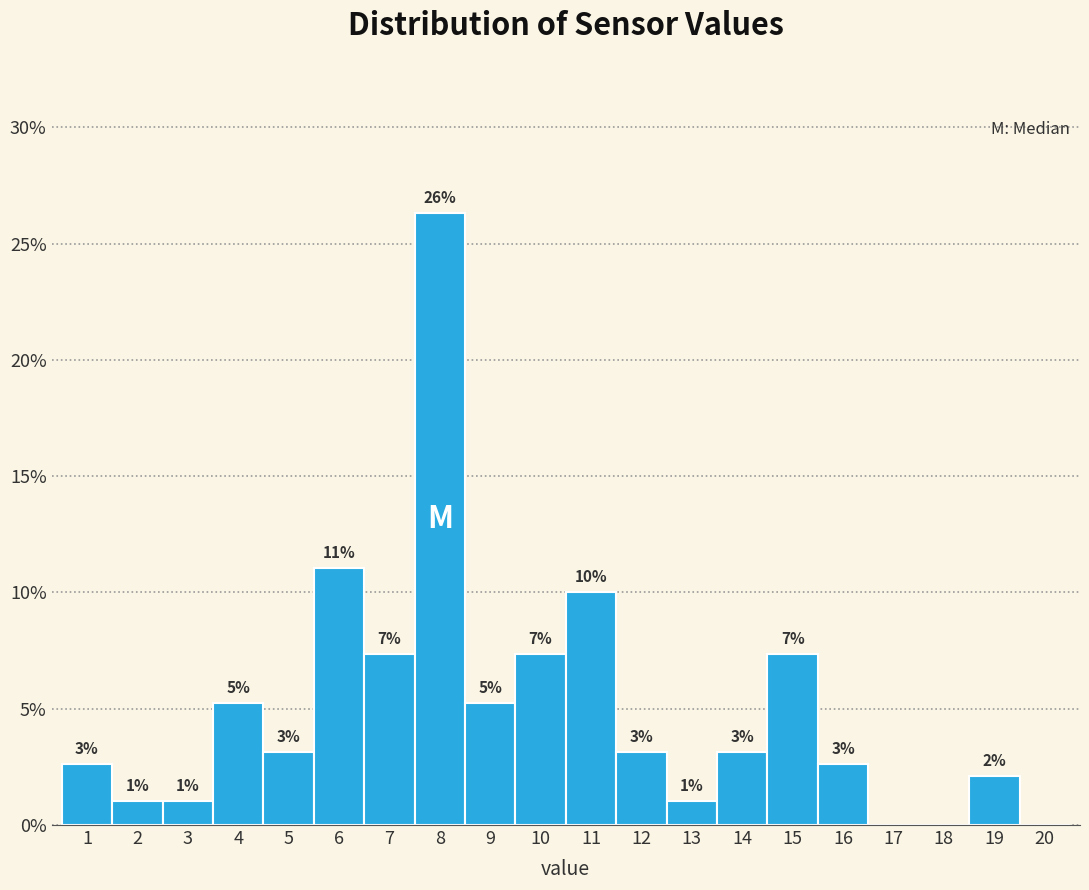

Are the bars horizontal?

No